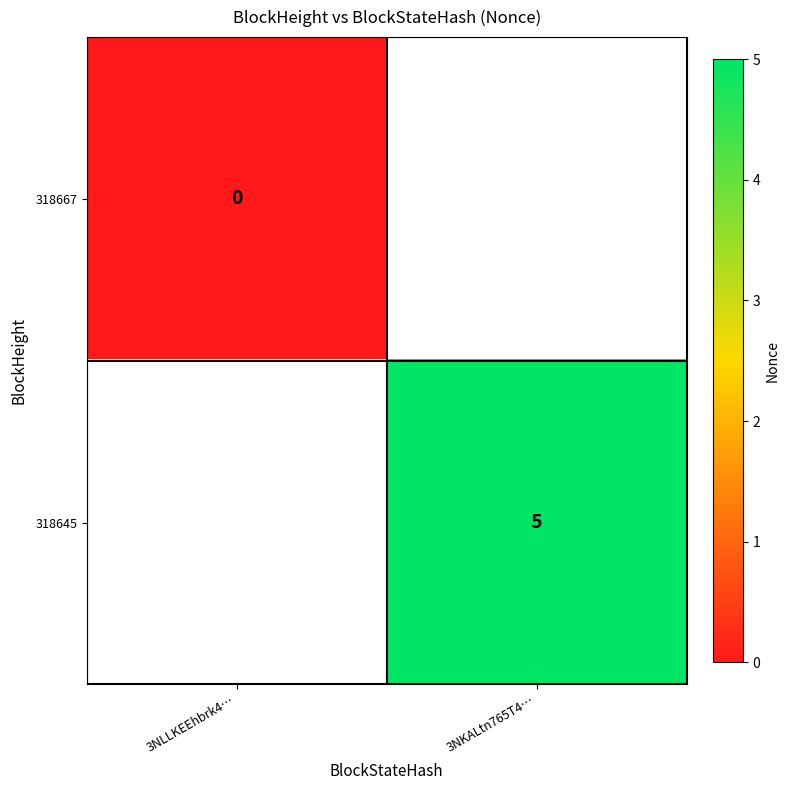

The value of 318645 at 3NKALtn765T4… is 7. True or false?

False